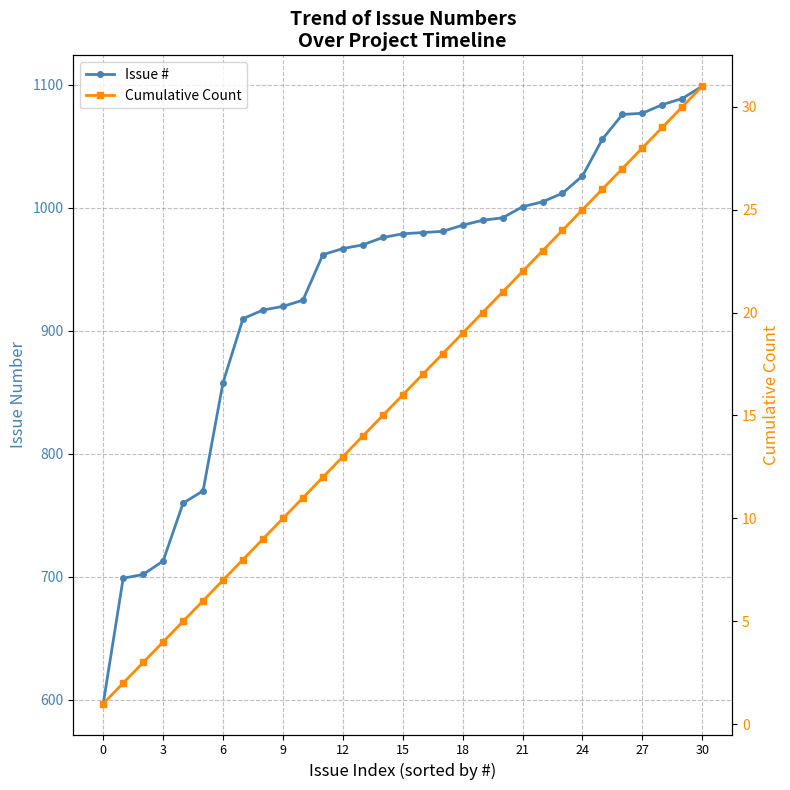

True or false: Cumulative Count has more than 0 interior local peaks.

False